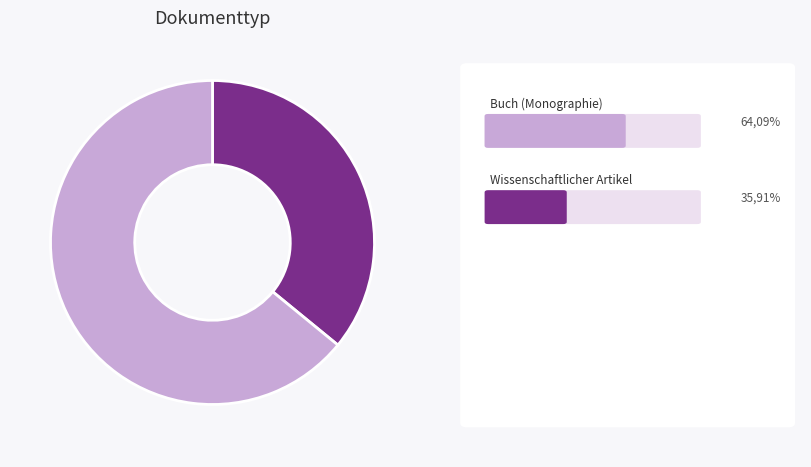

Is there any slice that represents more than half of the pie?

Yes